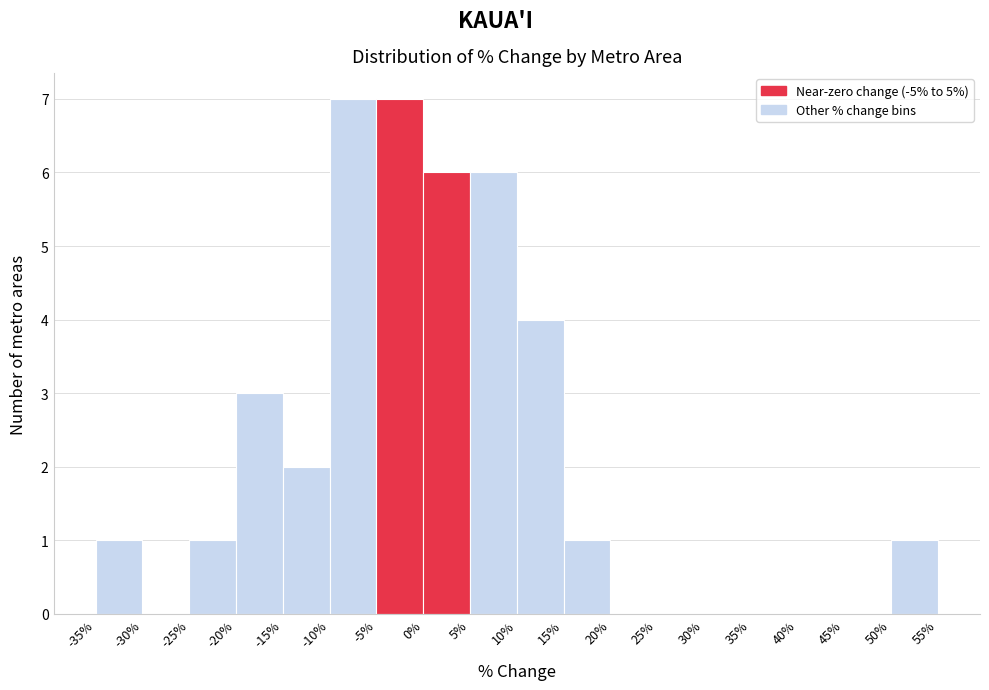

How tall is the bar that spans 10% to 15% on the x-axis? The values are not printed on the chart, so give them approximately, as read against the axis.

4